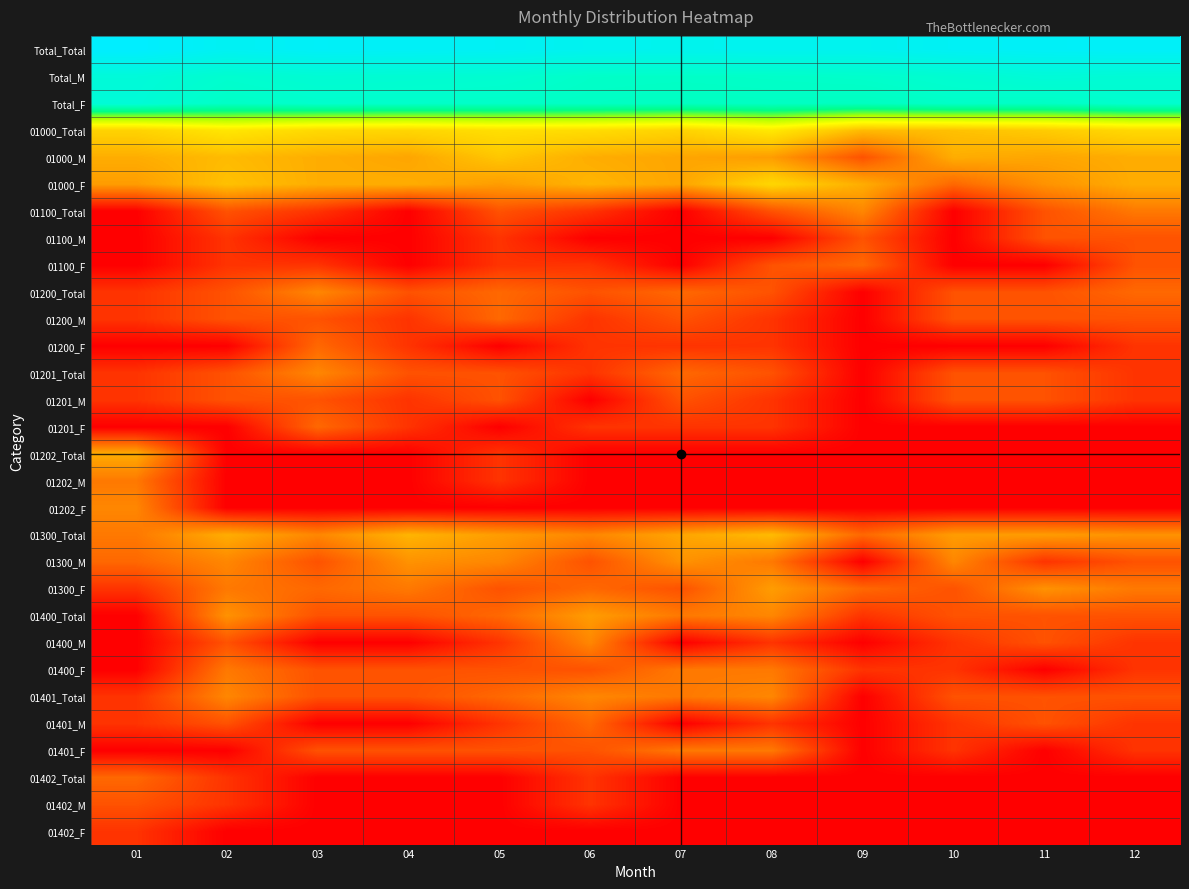

At which category is the sum across all series the highest?

02